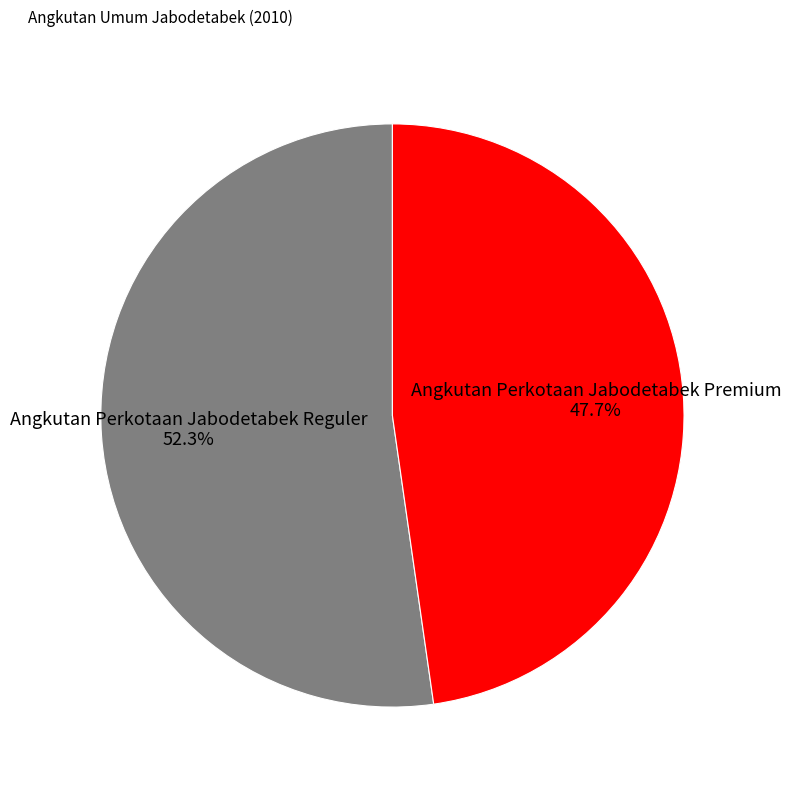

How many slices are in this pie chart?

2